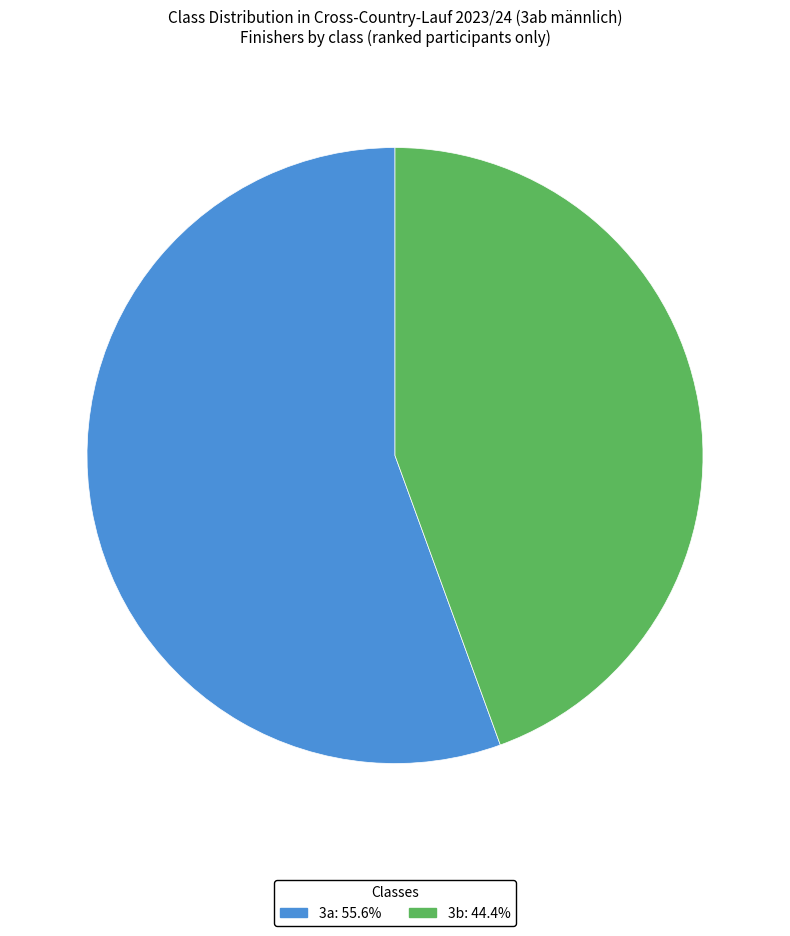

Combined, do 3a: 55.6% and 3b: 44.4% account for over 50%?

Yes